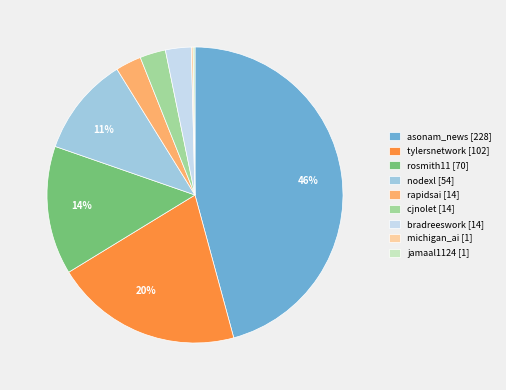

To the nearest percent, what is the difference between the largest and smallest slice percentages?

46%